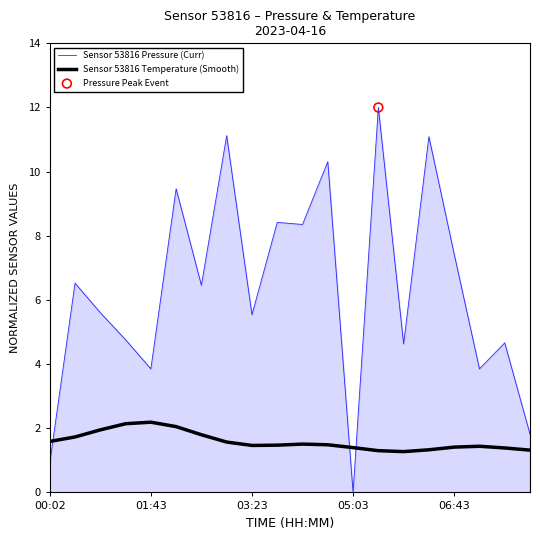

Which series has the largest total across all categories?

Sensor 53816 Pressure (Curr)